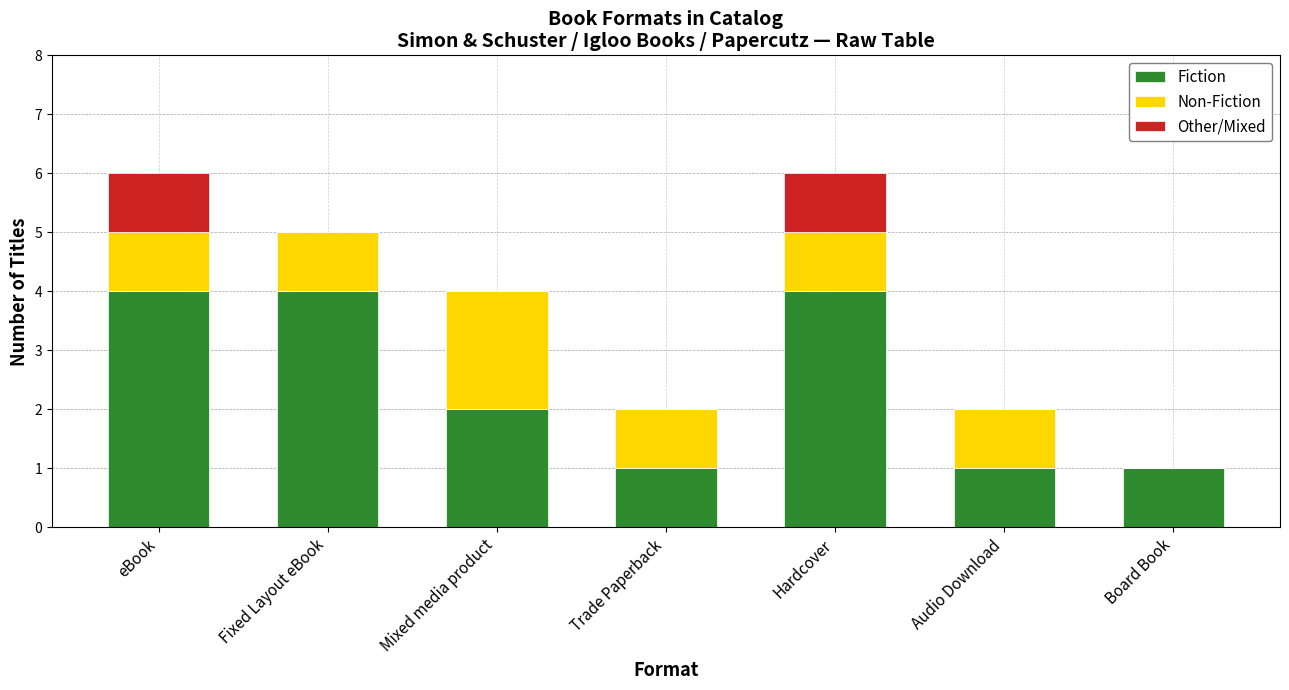

What is the sum of the Fiction values at Trade Paperback and eBook?

5